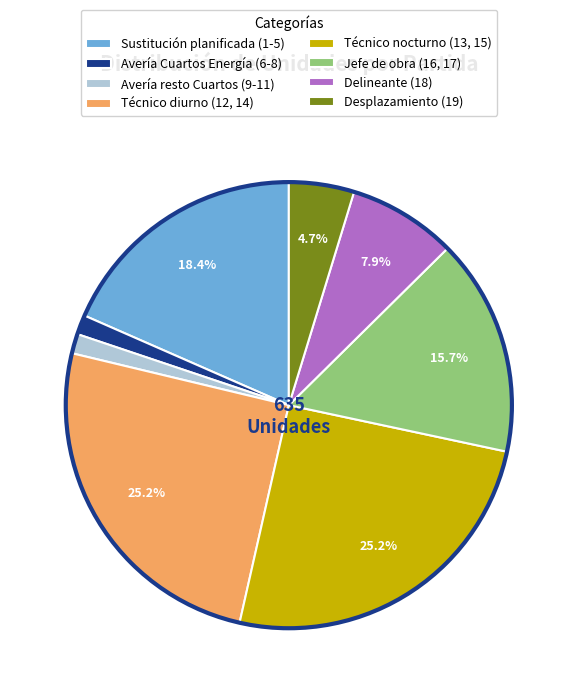

Between Sustitución planificada (1-5) and Técnico nocturno (13, 15), which is larger?

Técnico nocturno (13, 15)